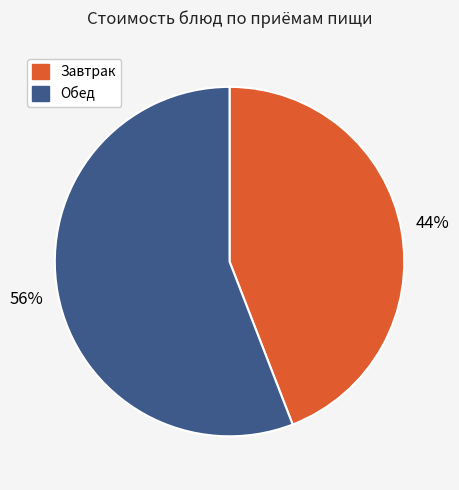

Is there a majority slice in this chart?

Yes